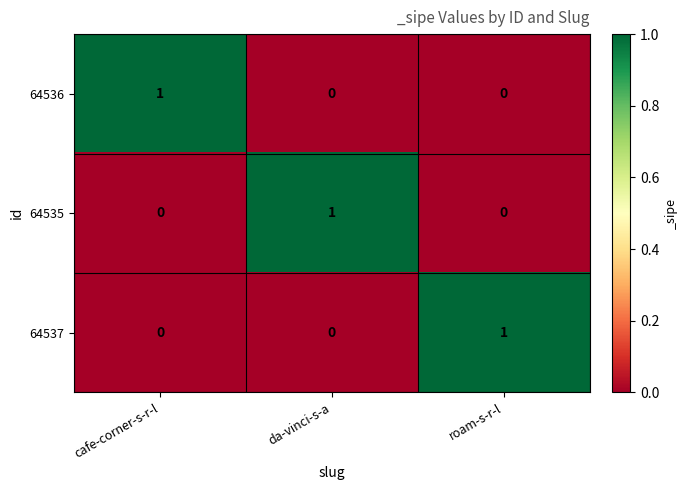

Is it true that 64536 equals 1 at roam-s-r-l?

False